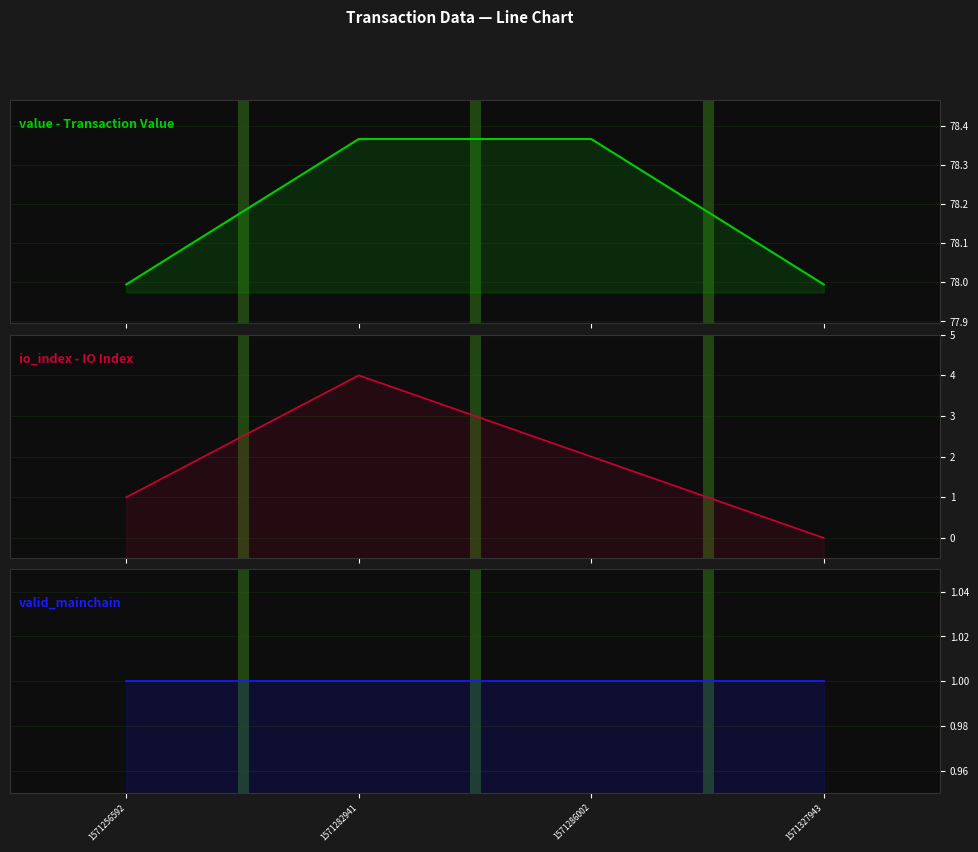

At which category does io_index reach its first local peak?

1571282941